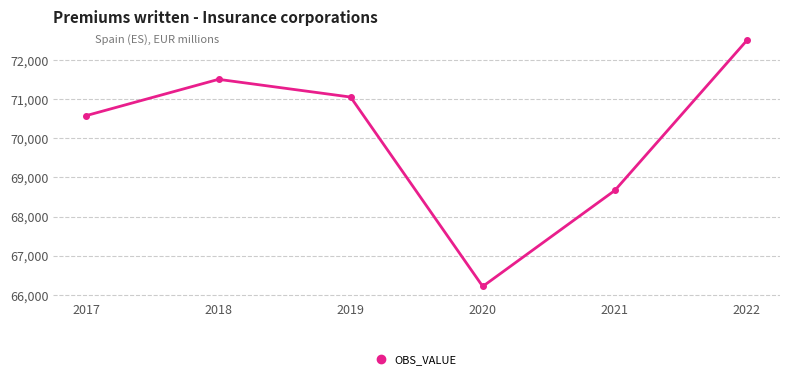

What is the difference between the maximum and minimum values?

6304